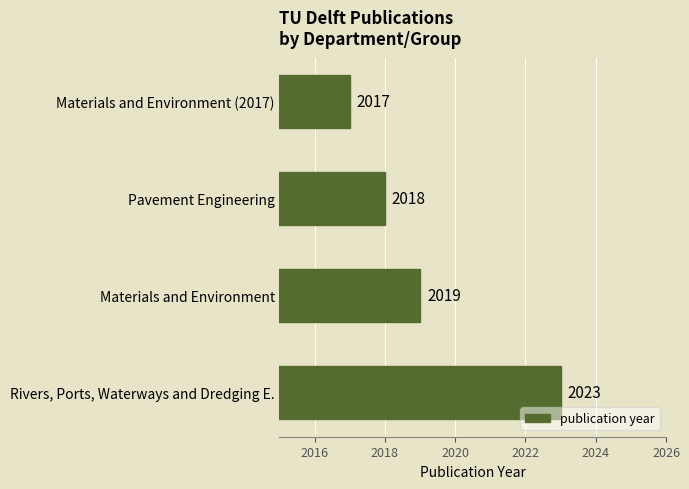

What is the minimum value shown in the chart?

2017